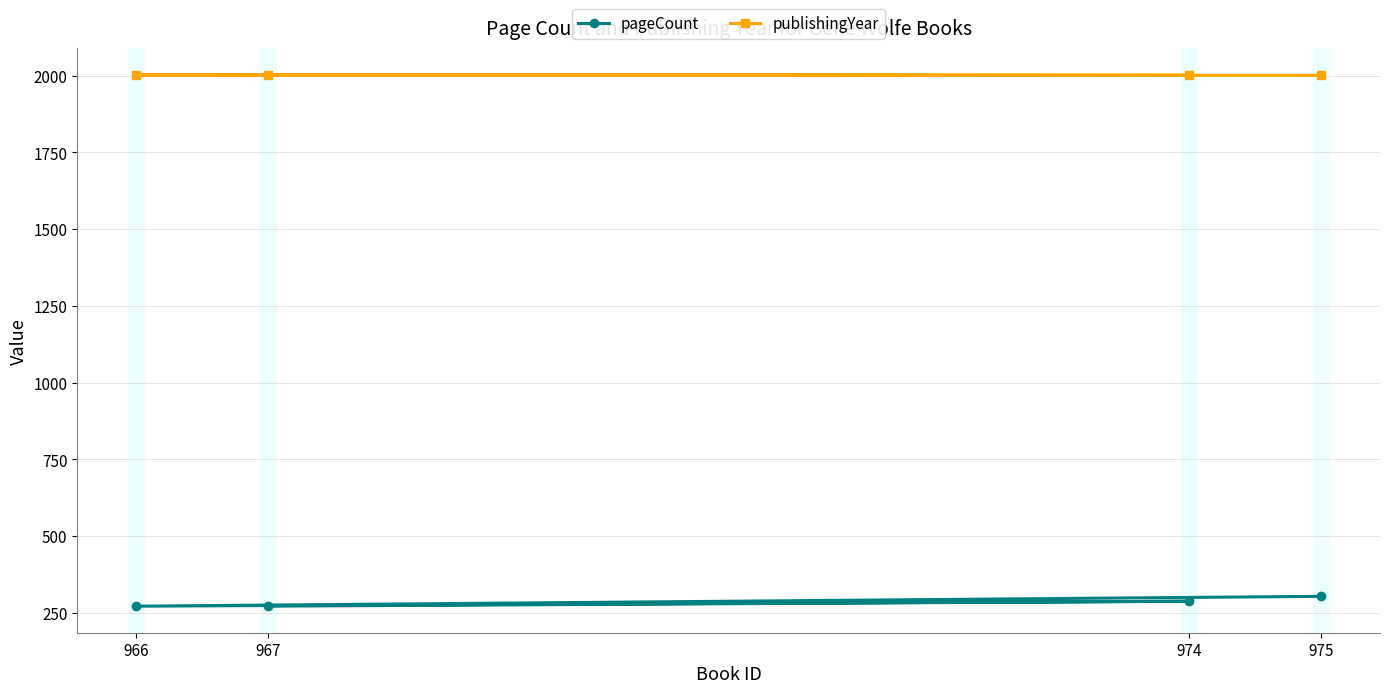

At 966, list the series in order from largest to smallest.

publishingYear, pageCount